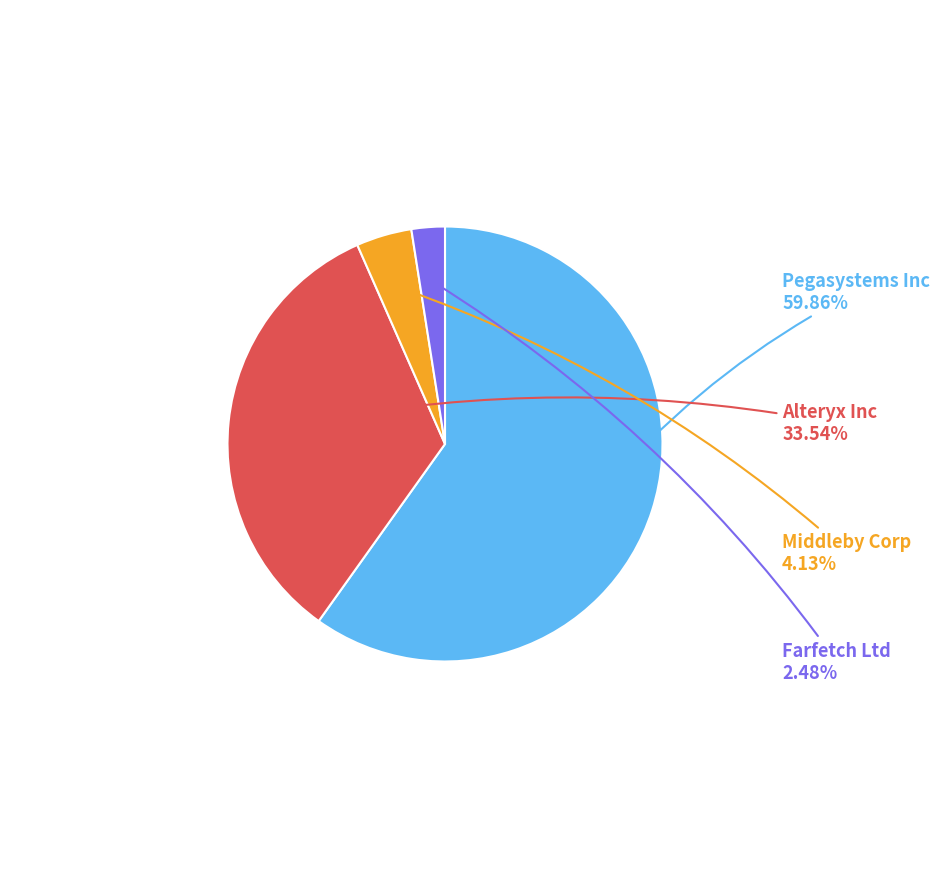

How many segments does this pie chart have?

4